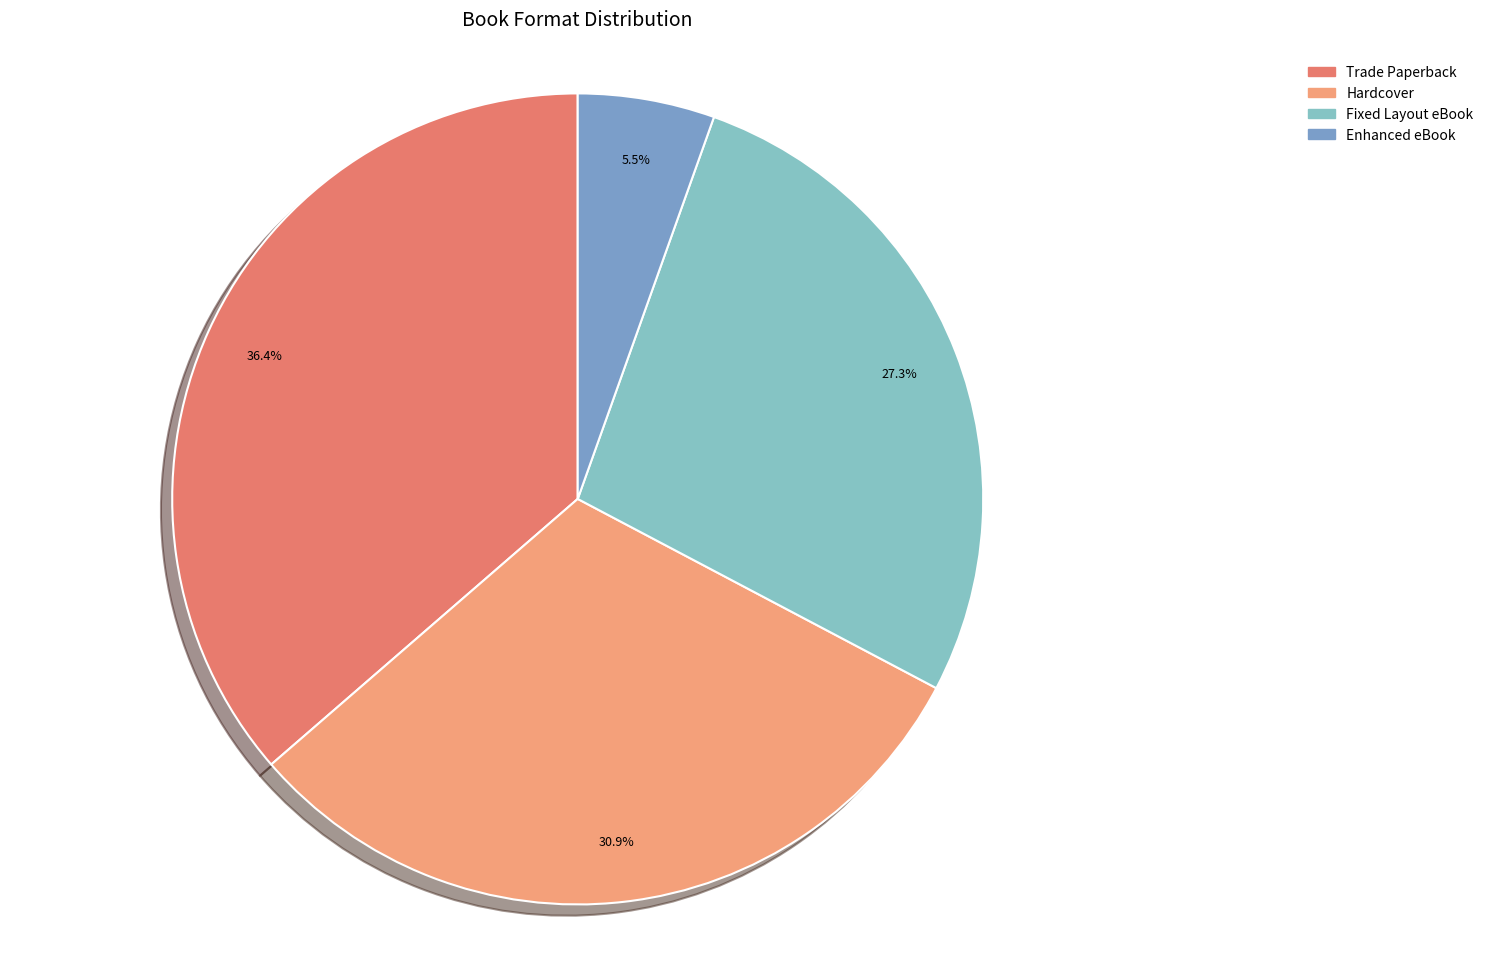

Rank the categories by value from lowest to highest.

Enhanced eBook, Fixed Layout eBook, Hardcover, Trade Paperback